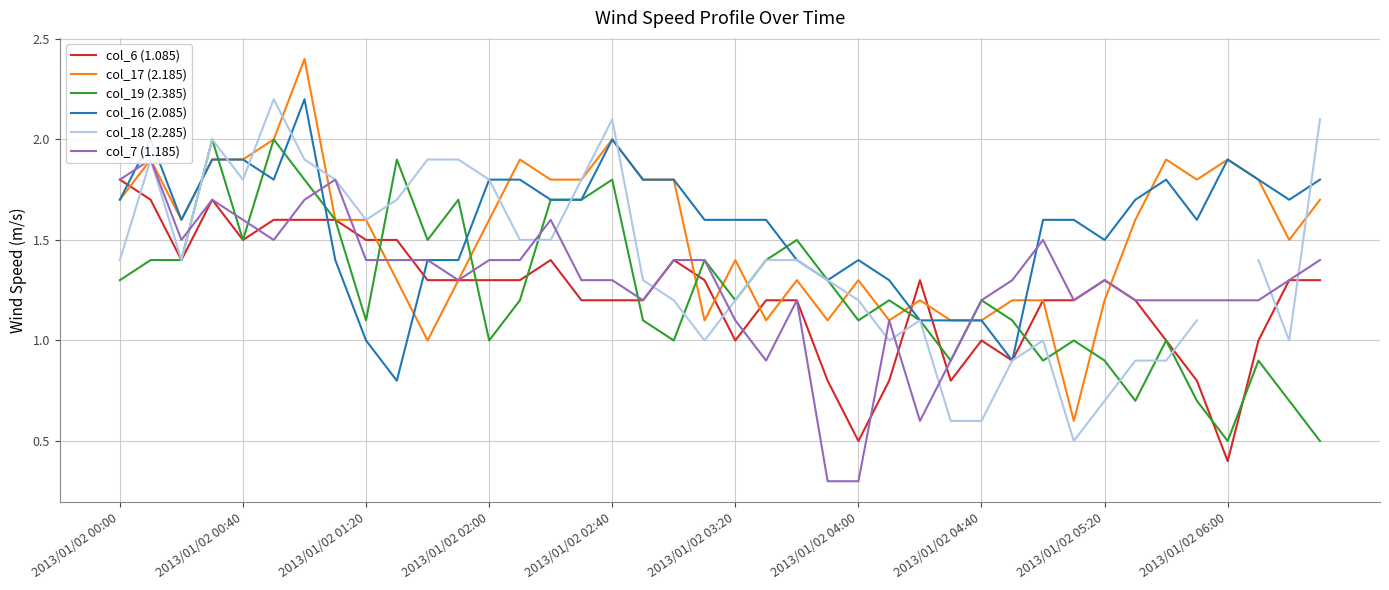

Is it true that col_19 (2.385) equals 0.9 at 2013/01/02 05:20?

True